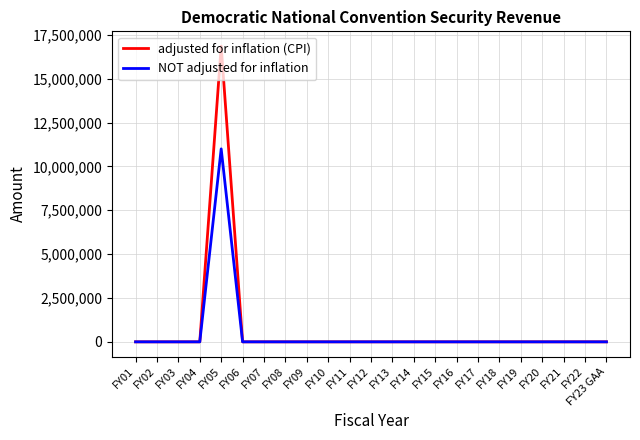

Which series has the largest total across all categories?

adjusted for inflation (CPI)